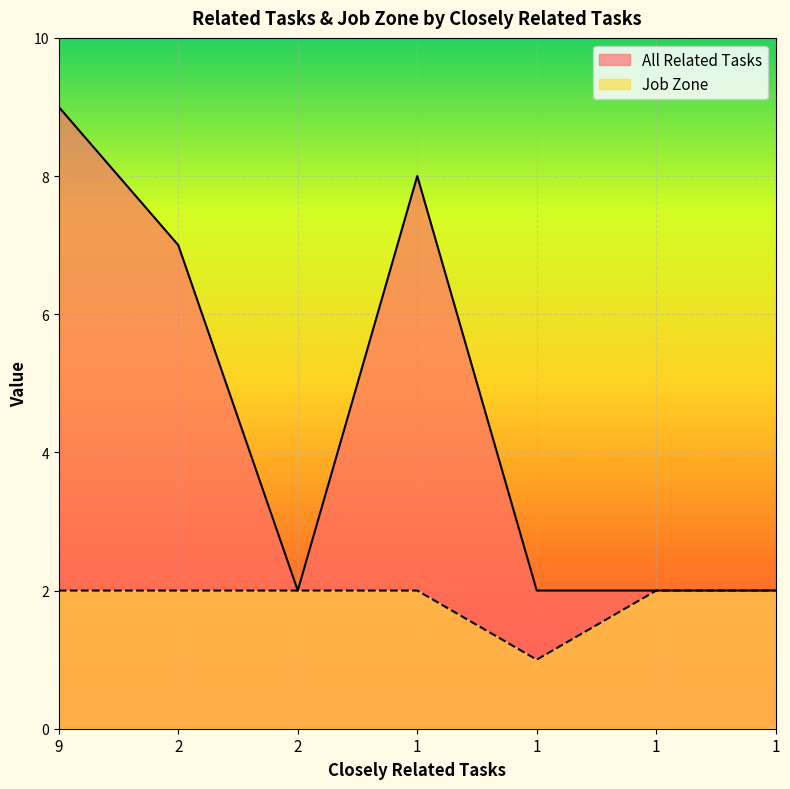

Reading left to right, what are all the values shown in this chart?

All Related Tasks: 9	7	2	8	2	2	2
Job Zone: 2	2	2	2	1	2	2